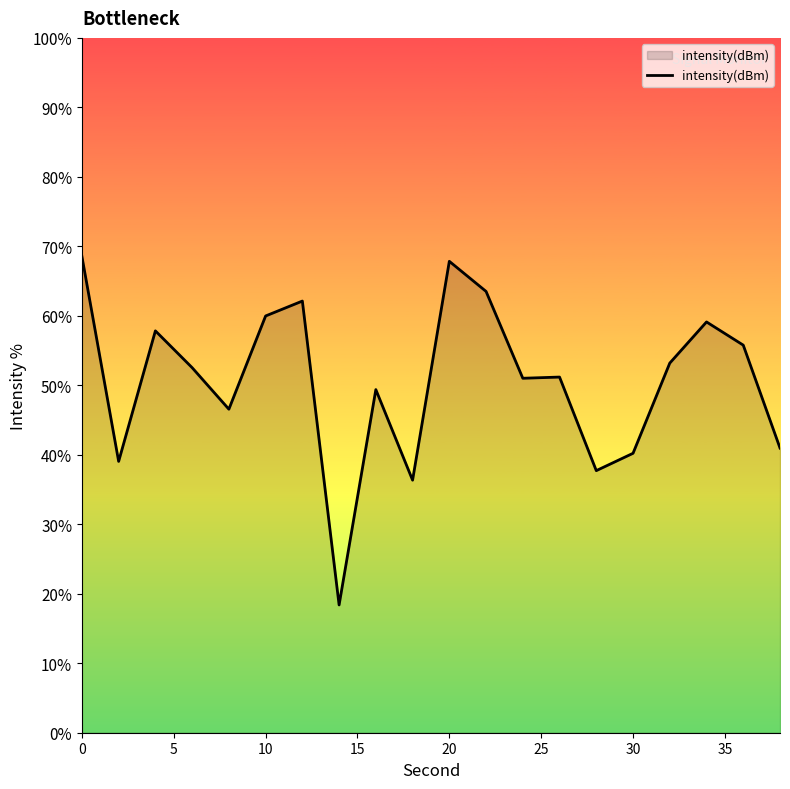

What is the difference between the maximum and minimum values?

50.2